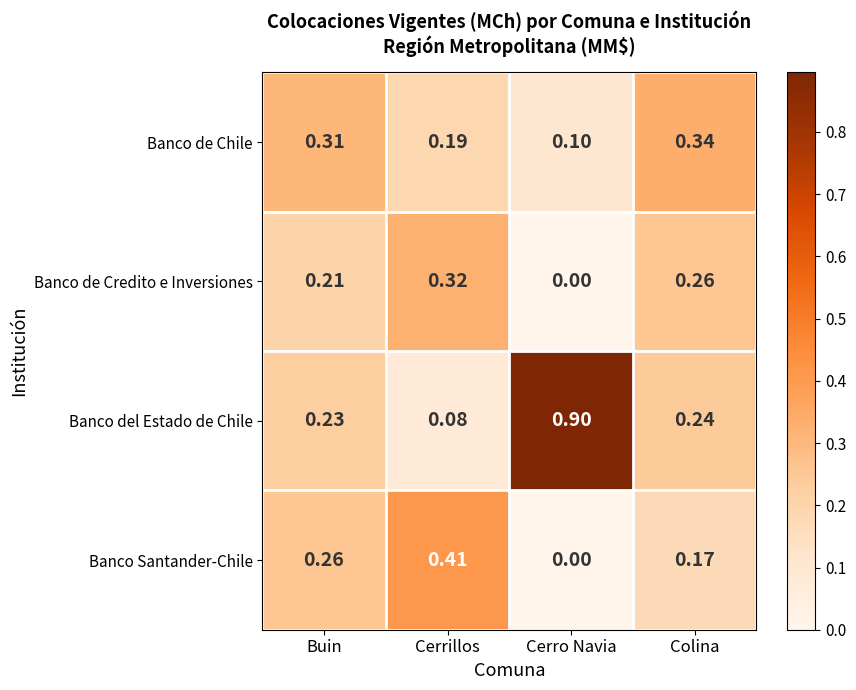

At which label does Banco del Estado de Chile reach its peak?

Cerro Navia